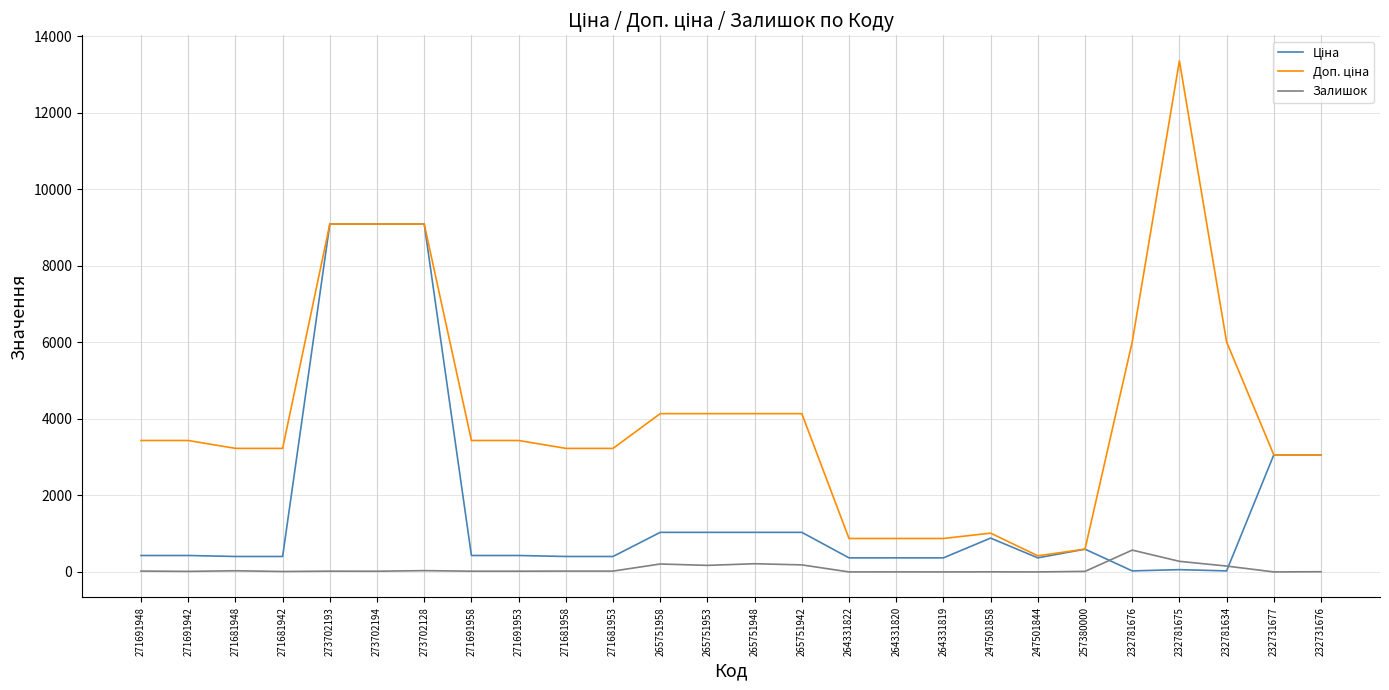

Count the number of data series in this chart.

3